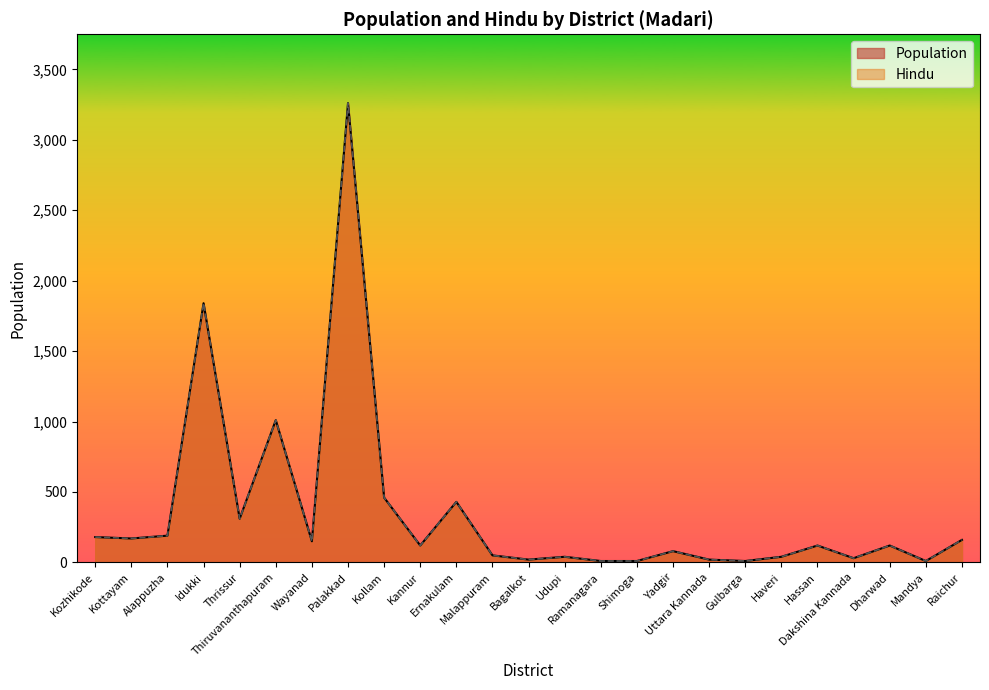

Reading left to right, what are all the values shown in this chart?

Population: 180	170	190	1840	310	1010	150	3260	460	120	430	50	20	40	10	10	80	20	10	40	120	30	120	10	160
Hindu: 180	170	190	1840	310	1010	150	3260	460	120	430	50	20	40	10	10	80	20	10	40	120	30	120	10	160